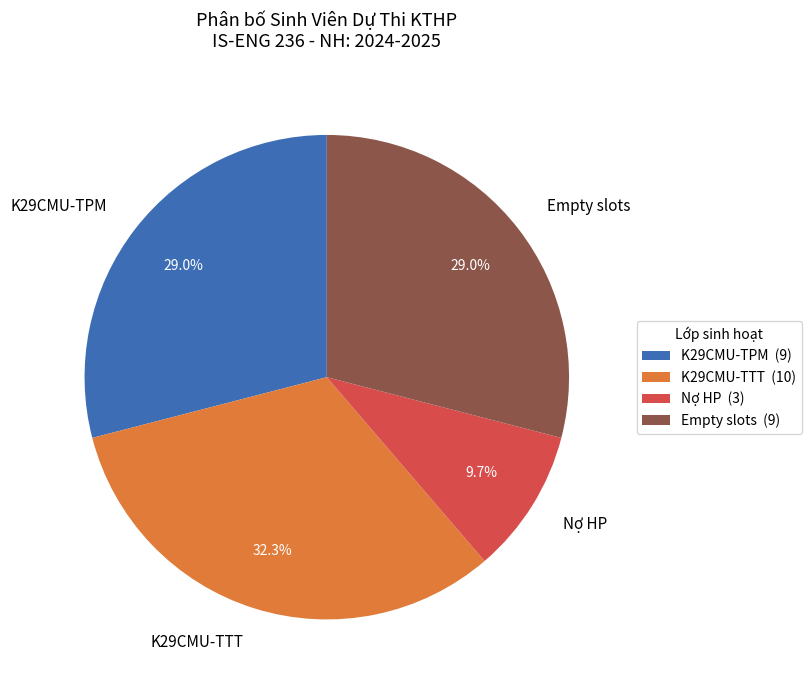

What is the ratio of the value at Nợ HP to the value at Empty slots?

0.3